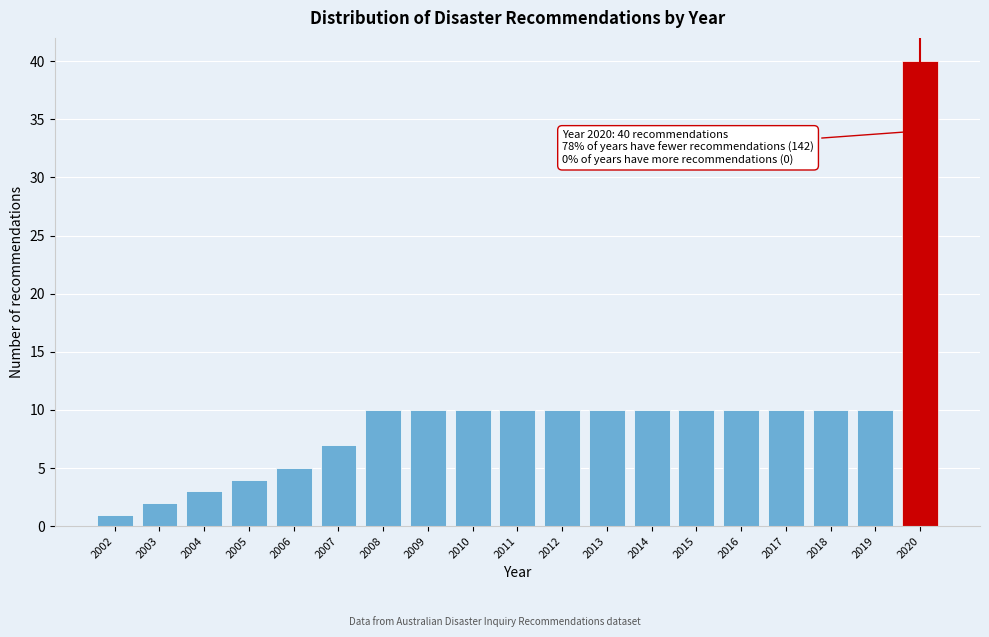

Which range on the x-axis has the tallest bar?

2019.5 to 2020.5